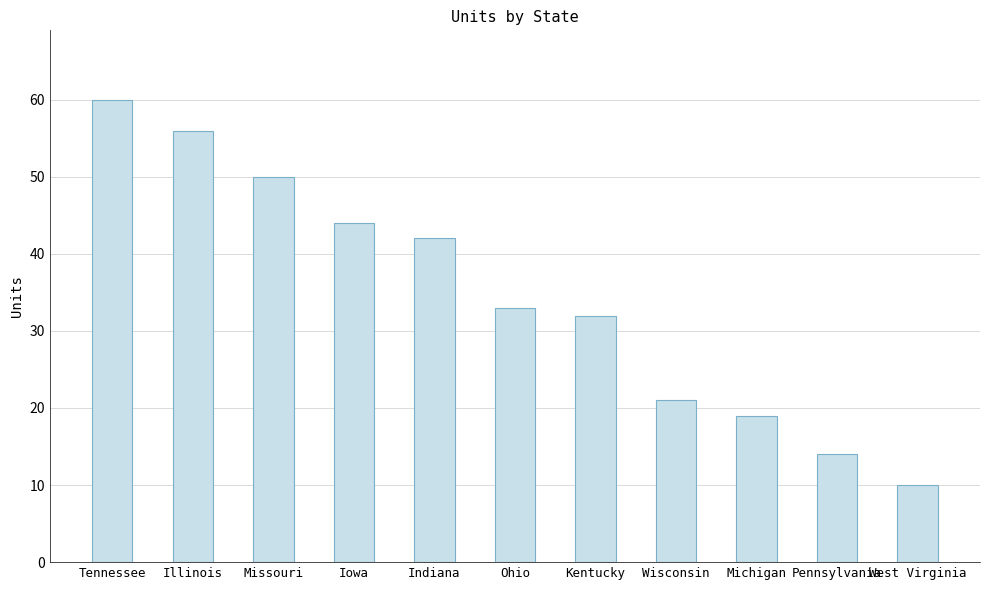

What is the smallest value displayed?

10